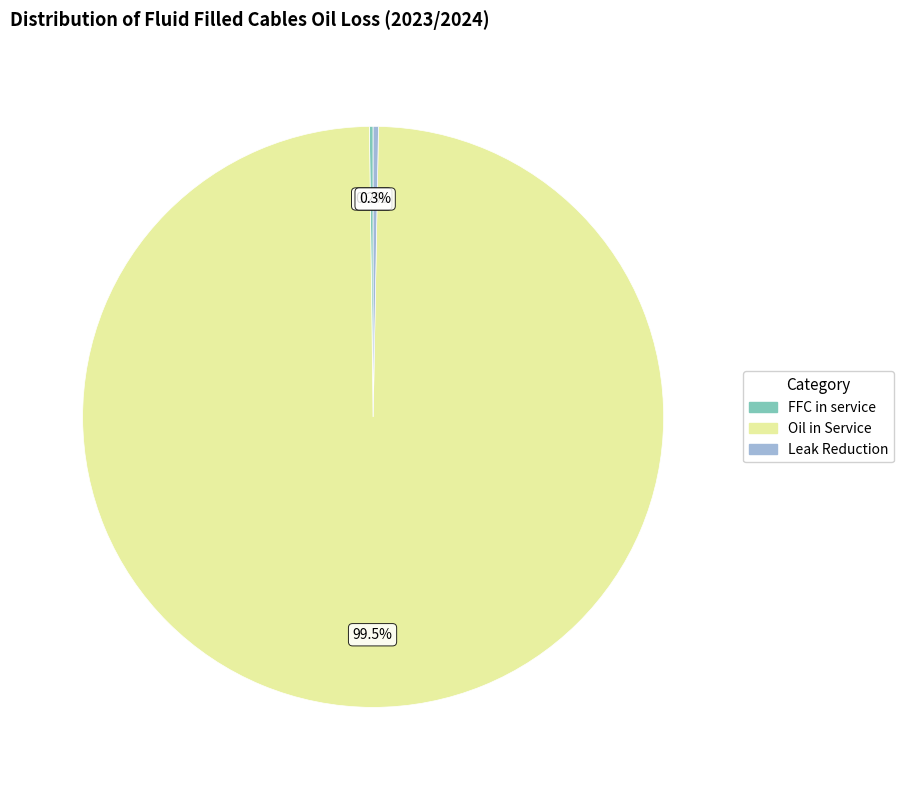

To the nearest percent, what is the average slice percentage?

33%